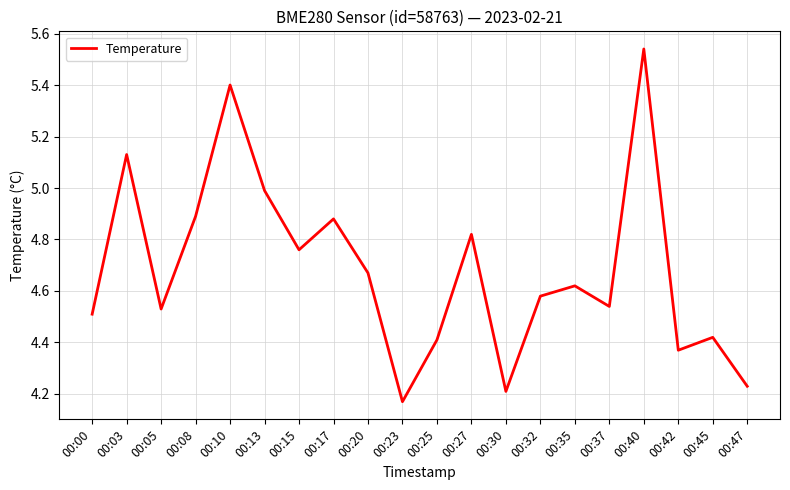

Which label corresponds to the smallest value in the chart?

00:23